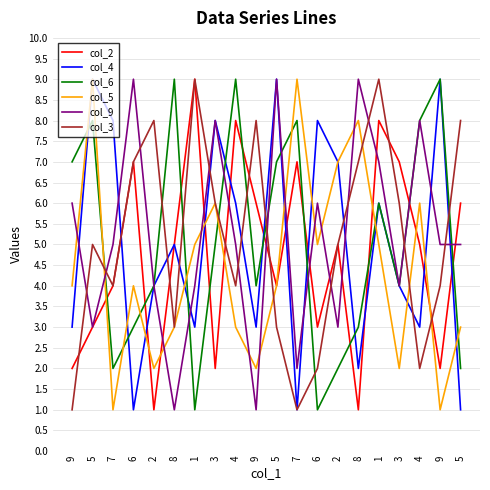

Which series has the largest total across all categories?

col_9